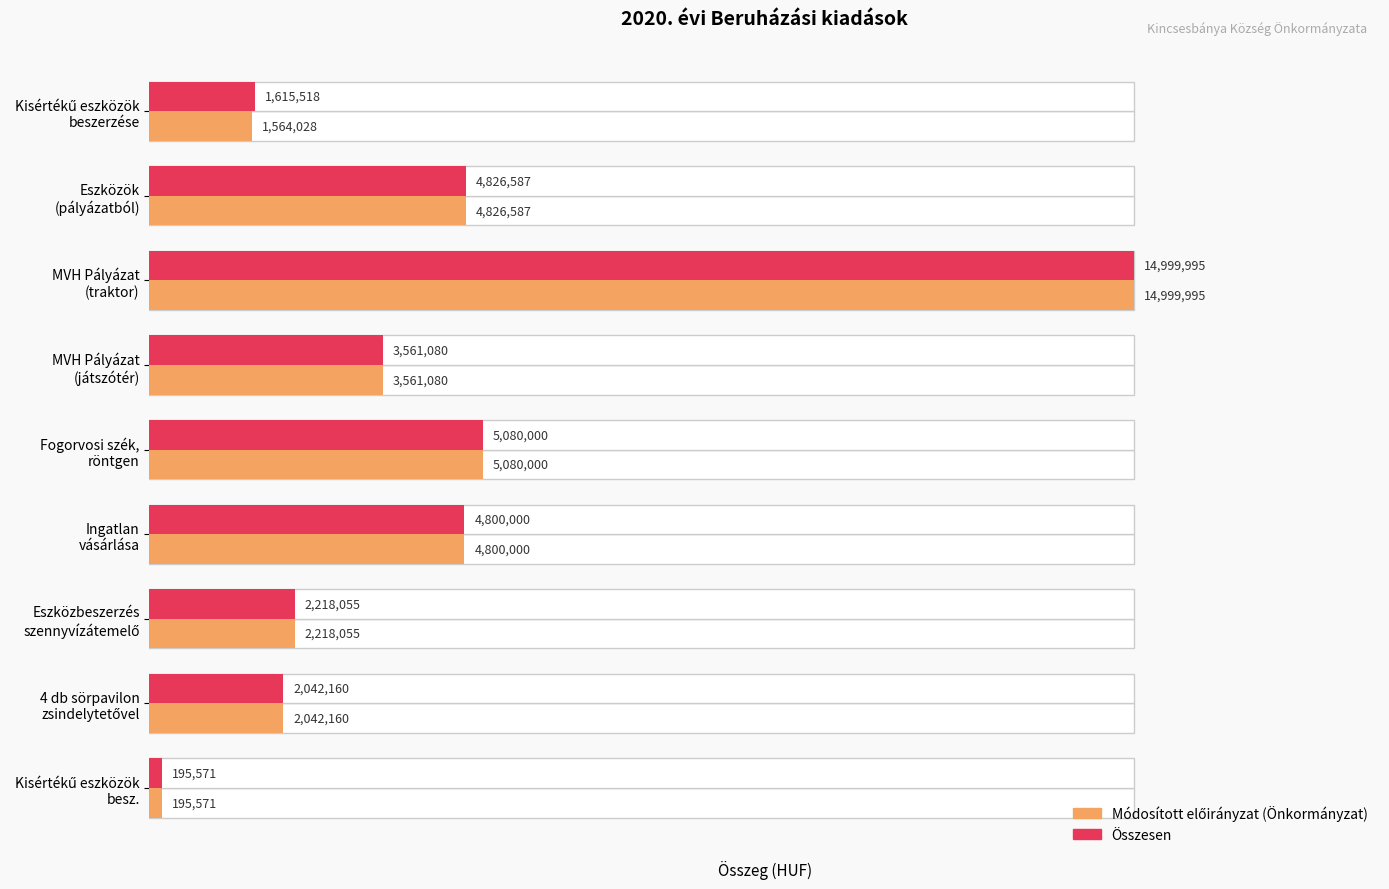

At which label does Összesen first exceed 3561080?

Eszközök (pályázatból)